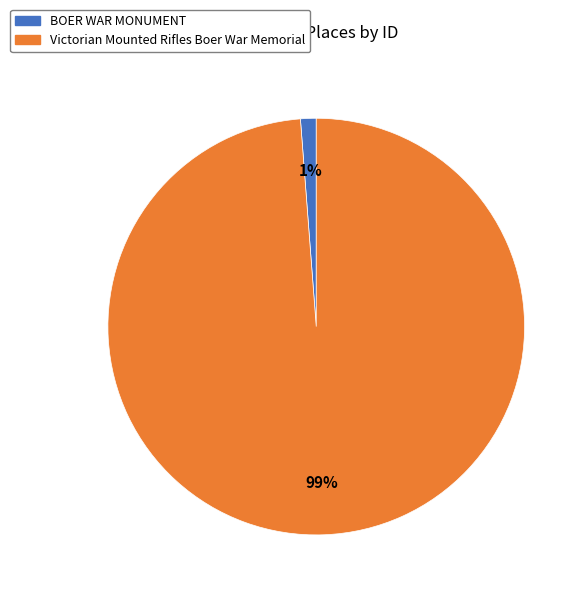

To the nearest percent, what portion does Victorian Mounted Rifles Boer War Memorial represent?

99%